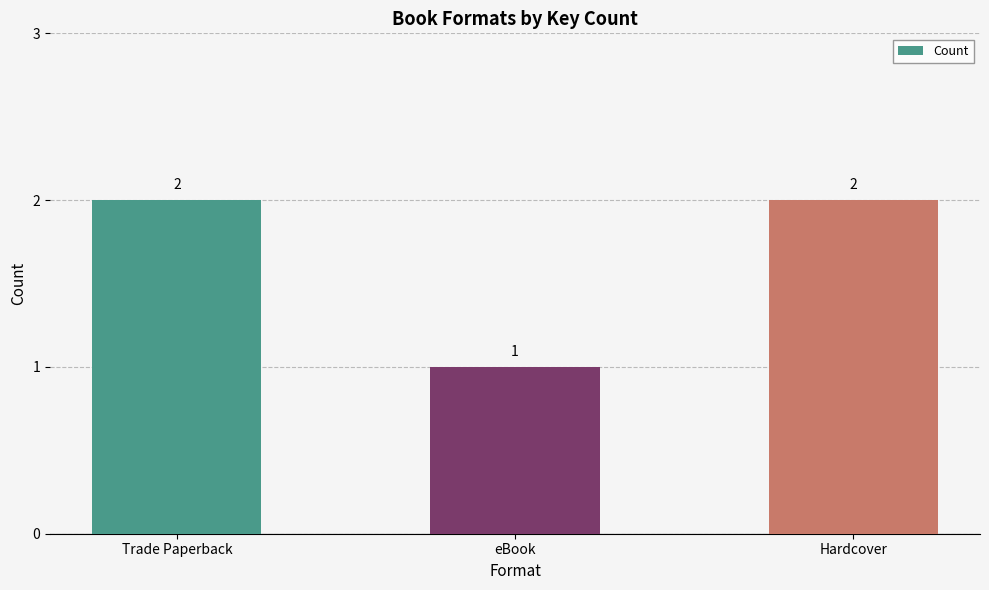

How many values are between 1 and 2?

3